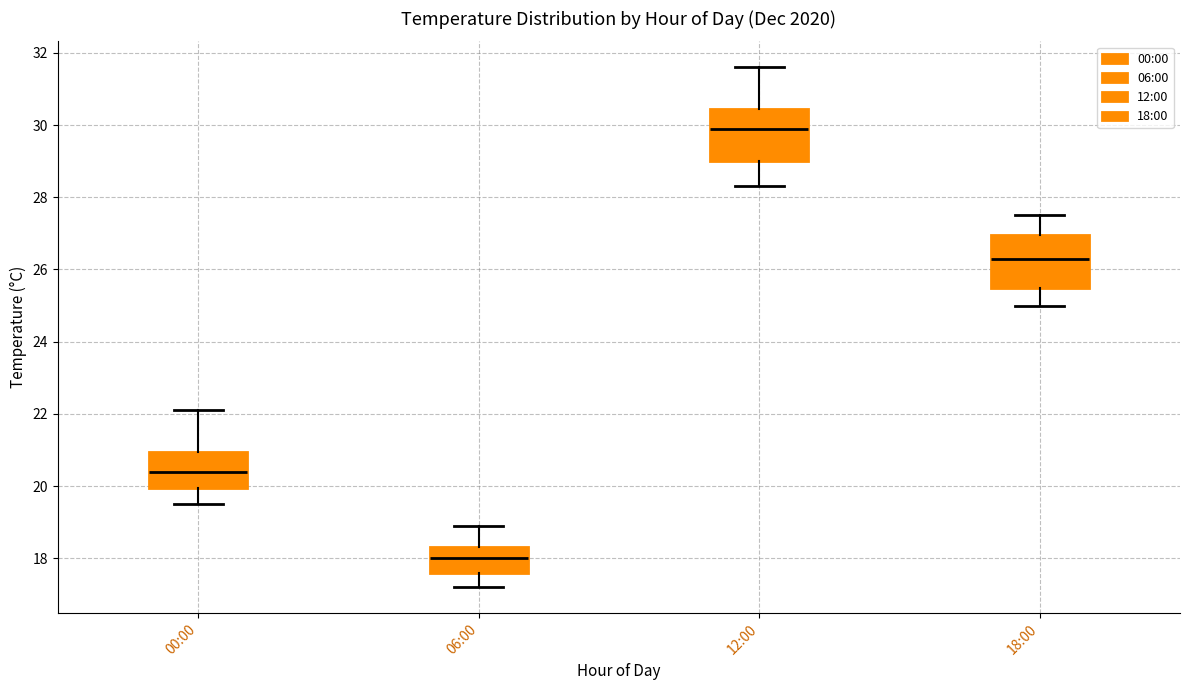

Which box's median line is the highest?

12:00